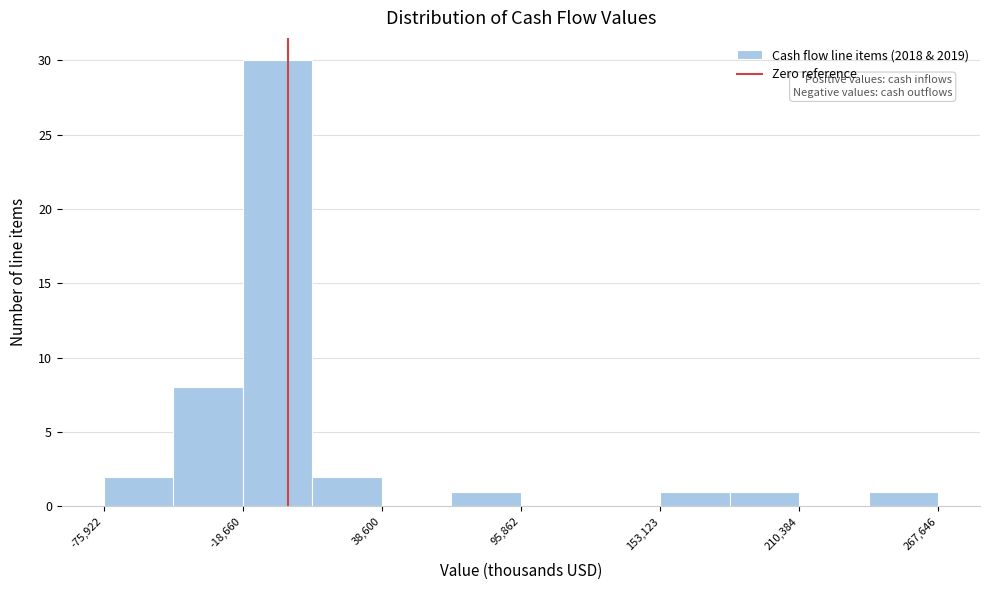

Around what value on the x-axis is the tallest bar? Give the approximate position of its centre, as read against the axis.

0